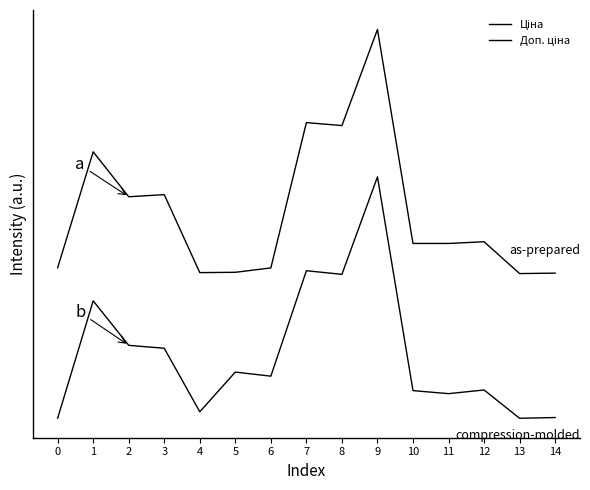

At which category does the chart reach its peak across all series?

9